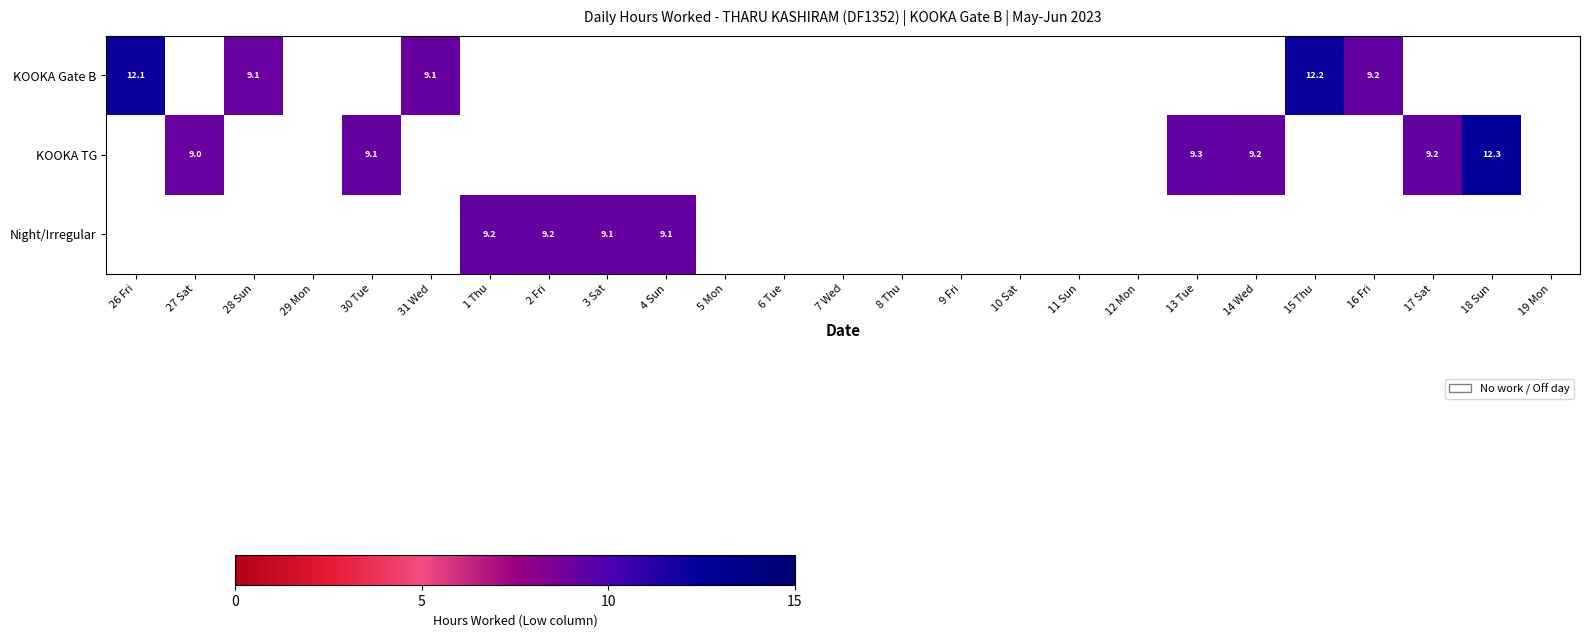

The value of KOOKA Gate B at 15 Thu is 12.2. True or false?

True